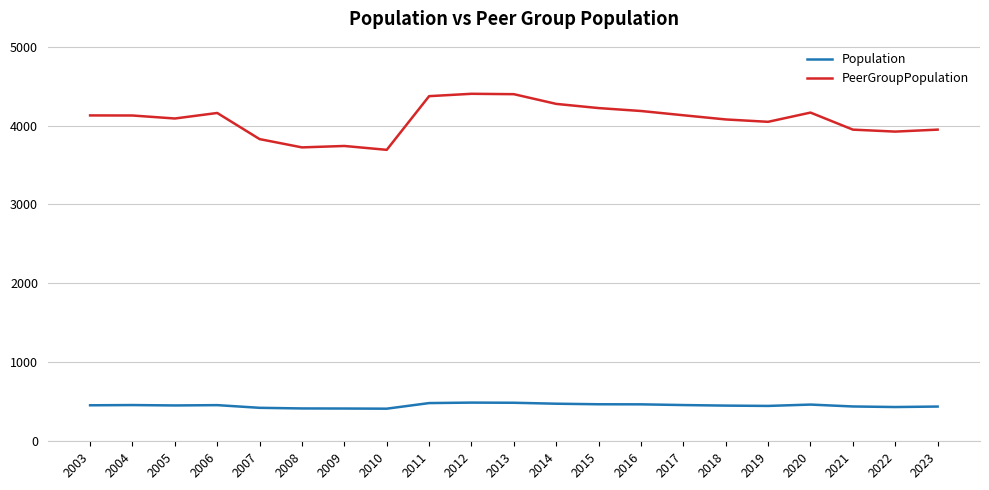

The value of PeerGroupPopulation at 2023 is 2743. True or false?

False